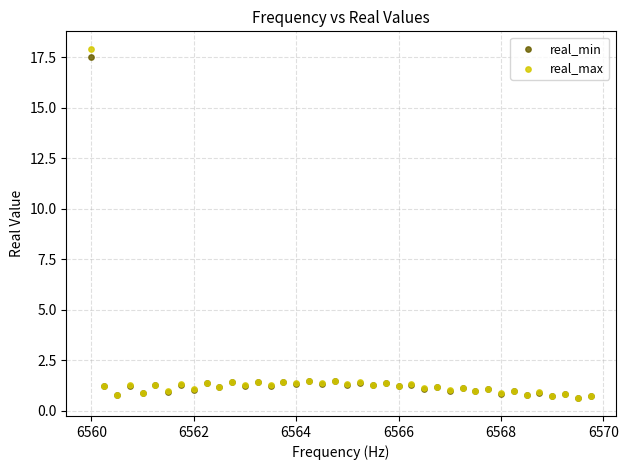

Which series has the largest Y range (max minus min)?

real_max